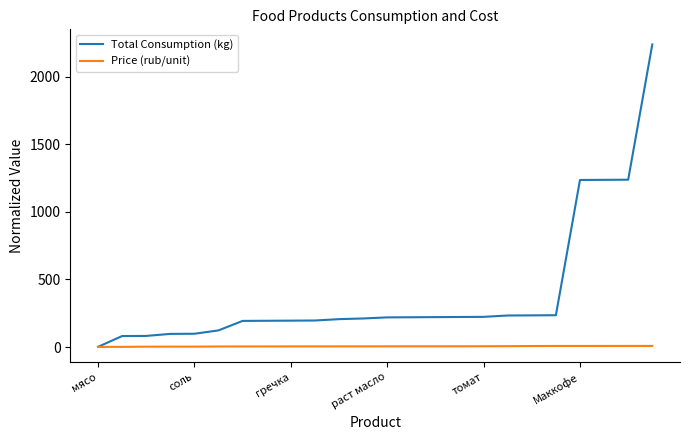

Rank the series by their average value, from lowest to highest.

Price (rub/unit), Total Consumption (kg)